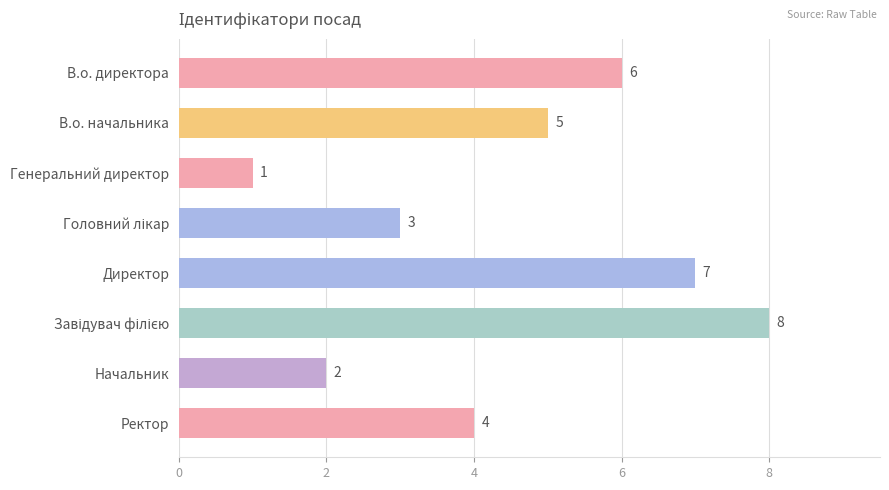

Is it true that the value at Начальник is 3?

False